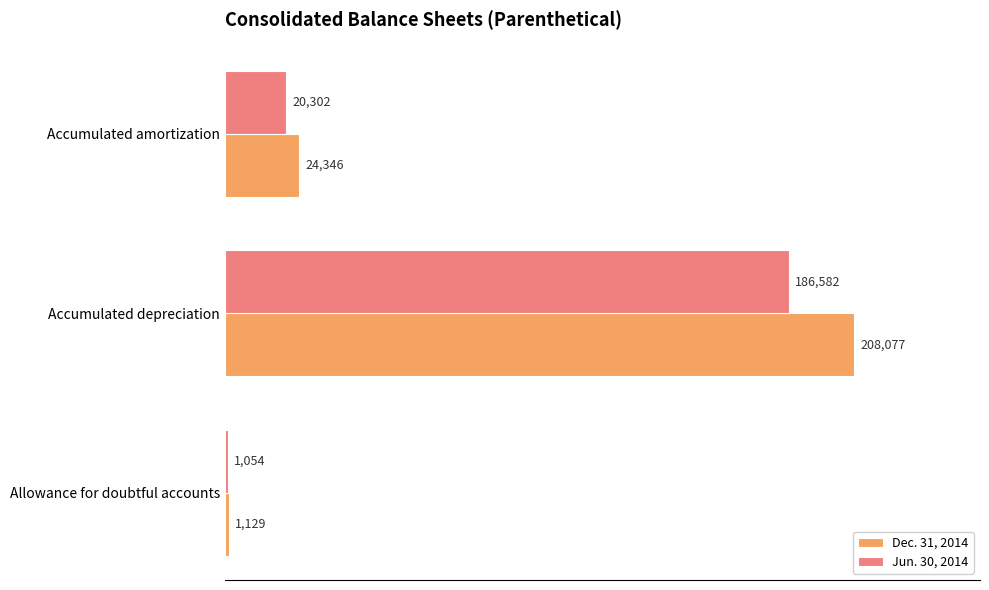

What is the difference between the maximum and minimum values in the Jun. 30, 2014 series?

185528